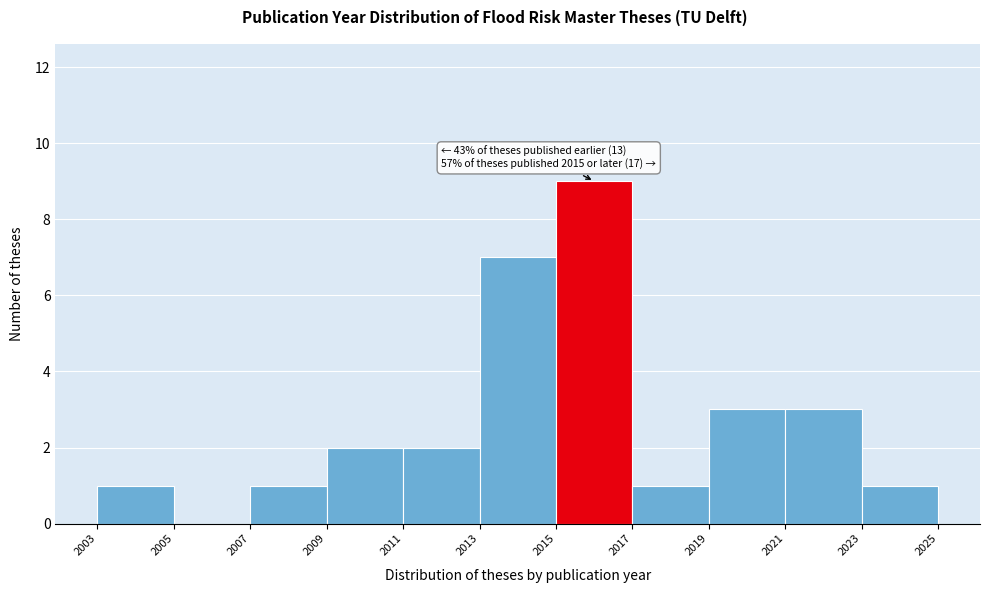

Over which range of the x-axis is the bar tallest?

2015 to 2017